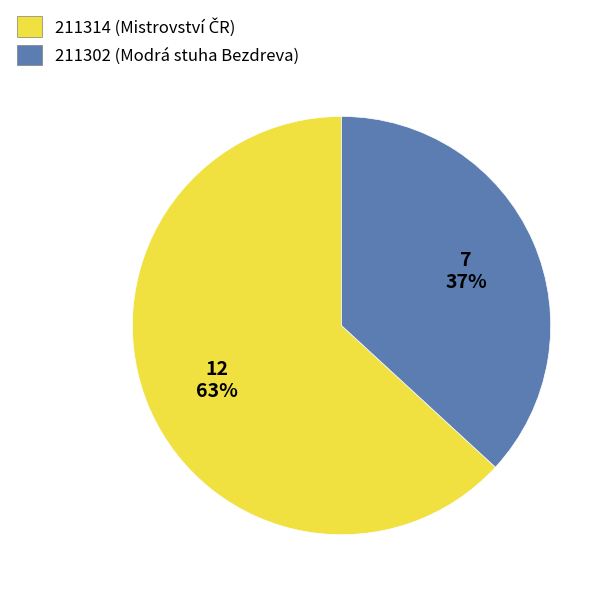

To the nearest percent, what is the combined percentage of 211302 and 211314?

100%